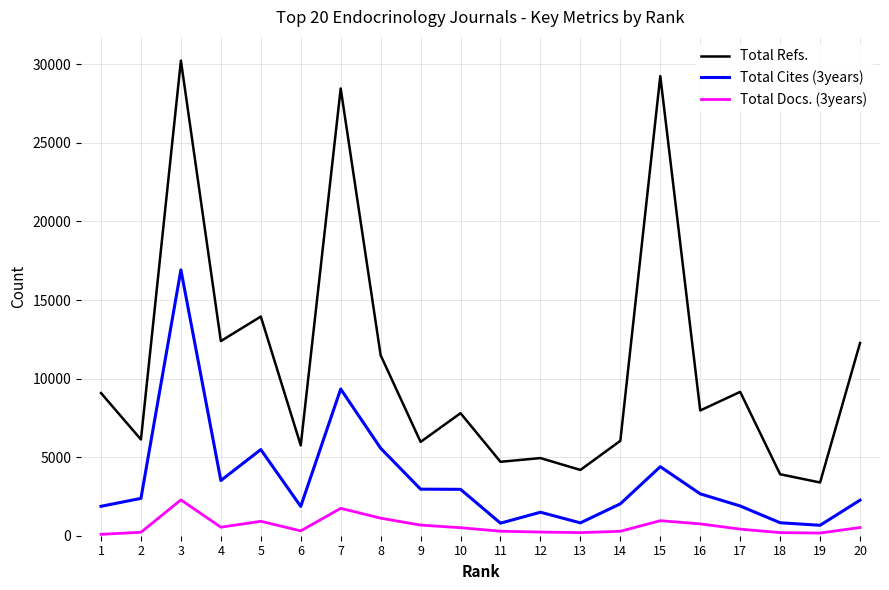

Where does the Total Docs. (3years) series first go above 510?

3